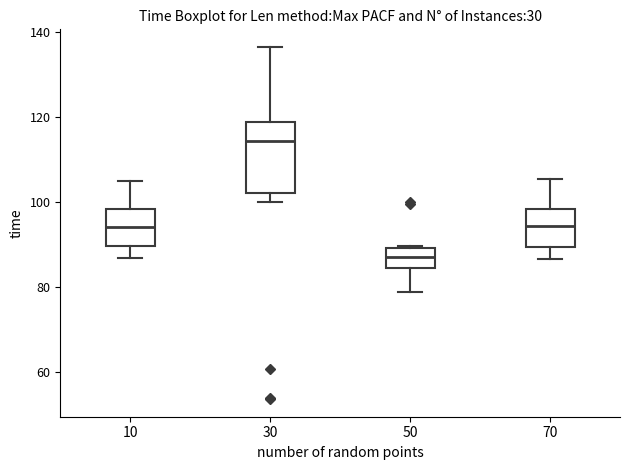

Which box's median line is the lowest?

50